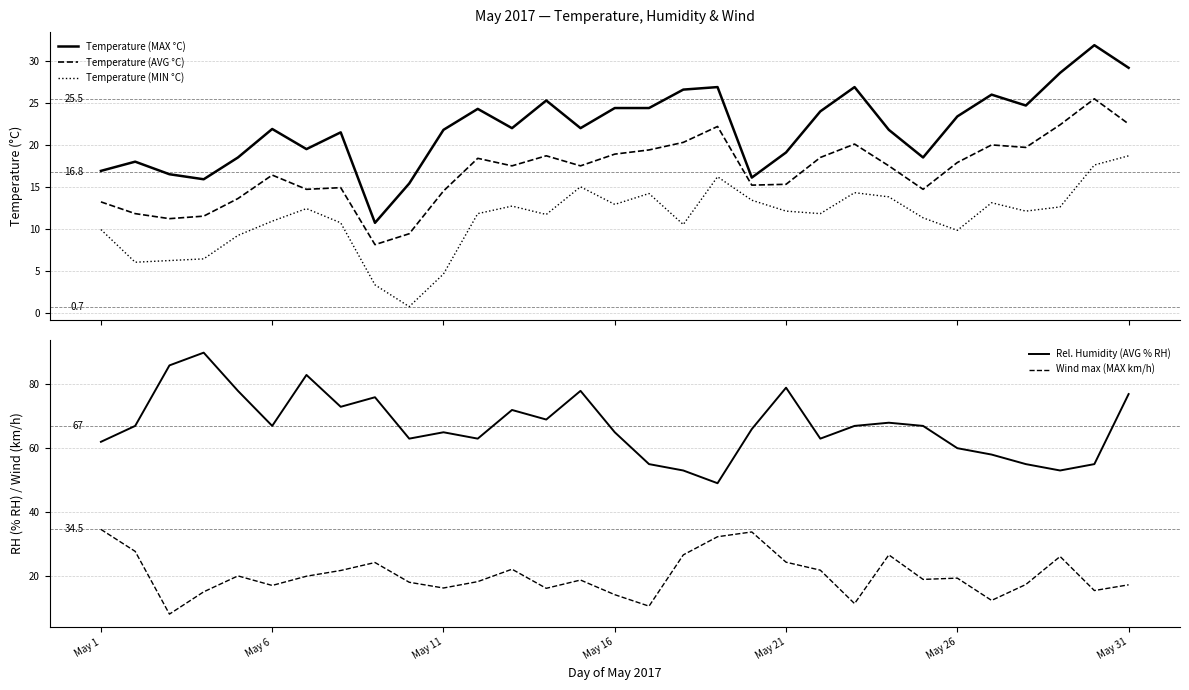

True or false: Wind max (MAX km/h) and Rel. Humidity (AVG % RH) cross at least once.

False